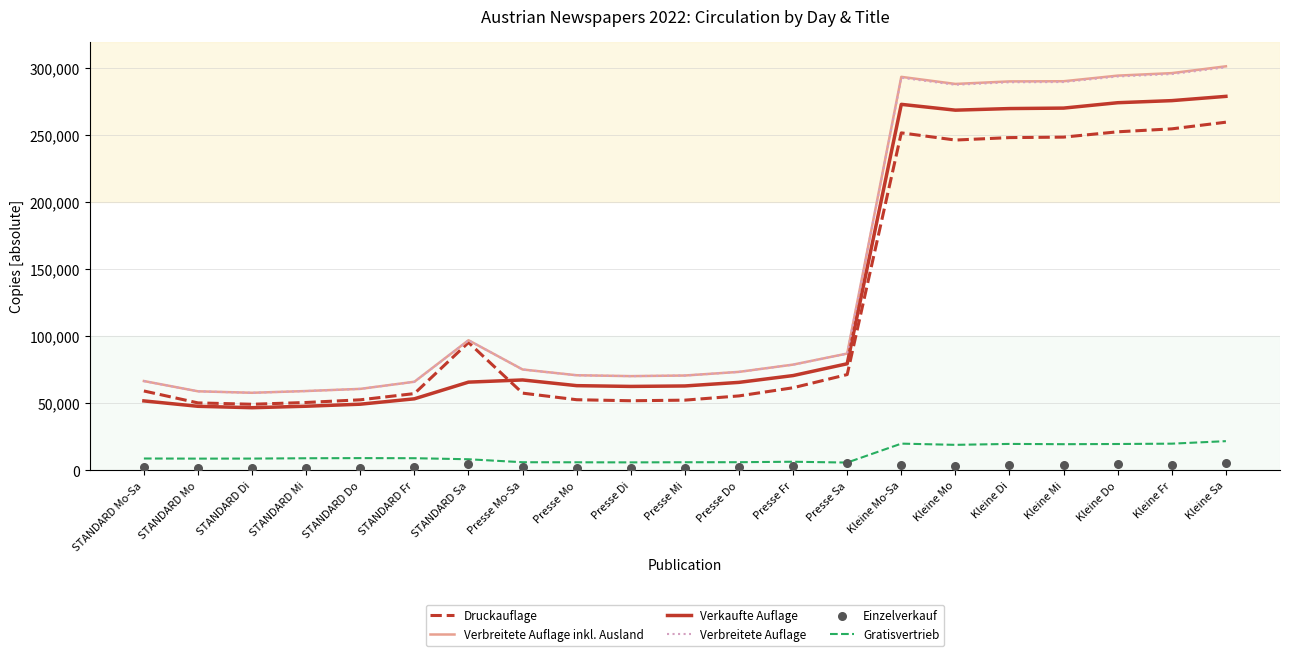

What is the total value across all series at Presse Fr?

298892